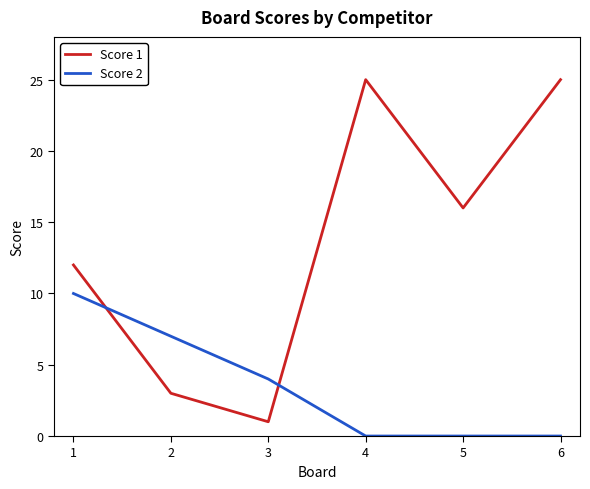

True or false: Score 1 has a value of 15 at 6.

False